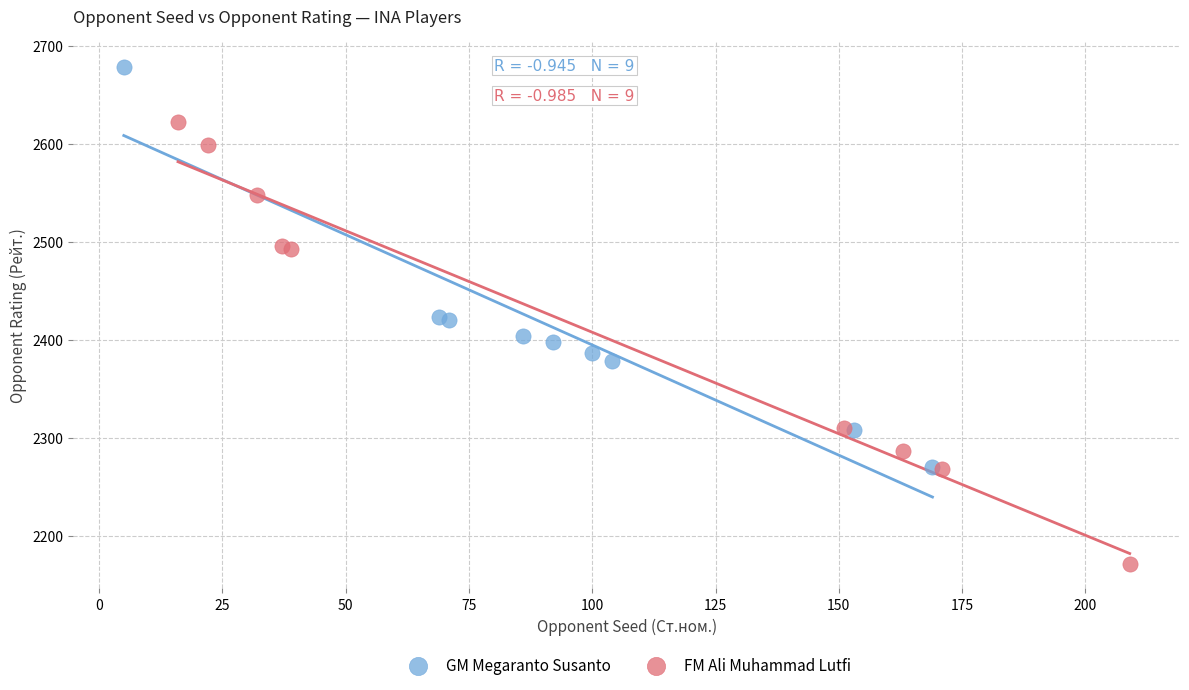

Which series contains the lowest Y value?

FM Ali Muhammad Lutfi